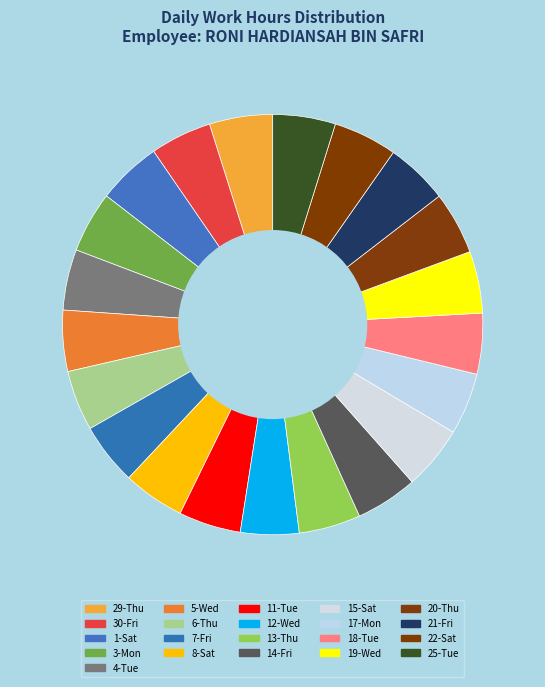

Rank the categories by value from lowest to highest.

12-Wed, 6-Thu, 4-Tue, 18-Tue, 5-Wed, 3-Mon, 30-Fri, 8-Sat, 13-Thu, 17-Mon, 7-Fri, 19-Wed, 14-Fri, 11-Tue, 21-Fri, 20-Thu, 25-Tue, 29-Thu, 22-Sat, 15-Sat, 1-Sat